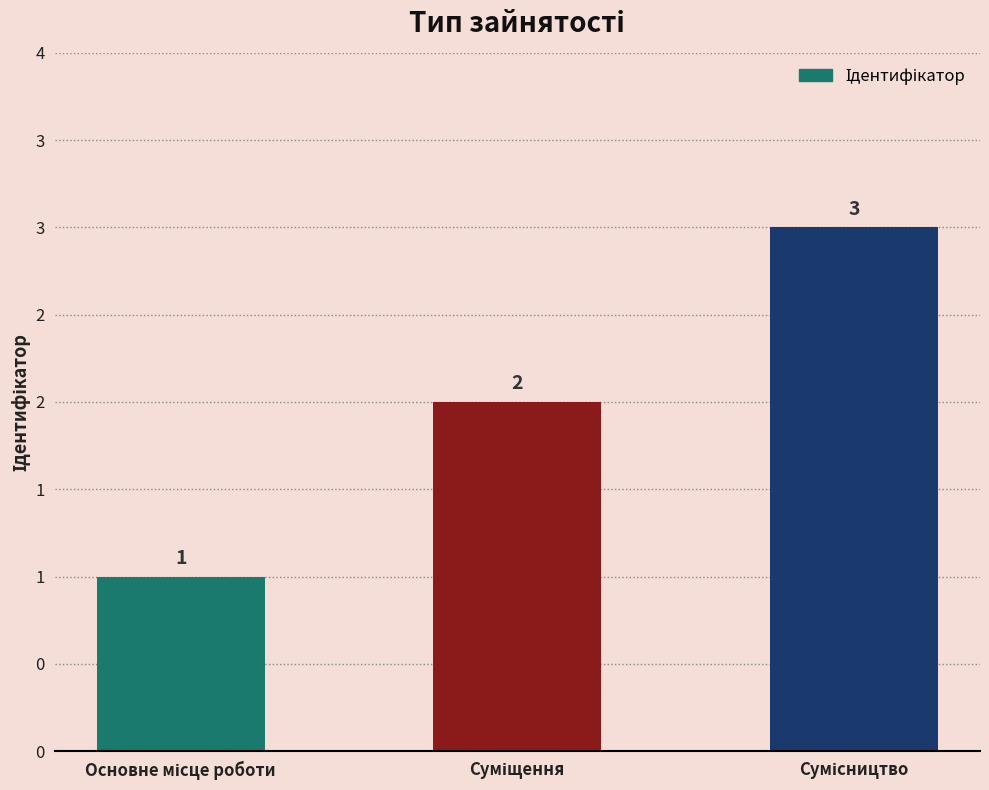

What is the difference between the maximum and minimum values?

2